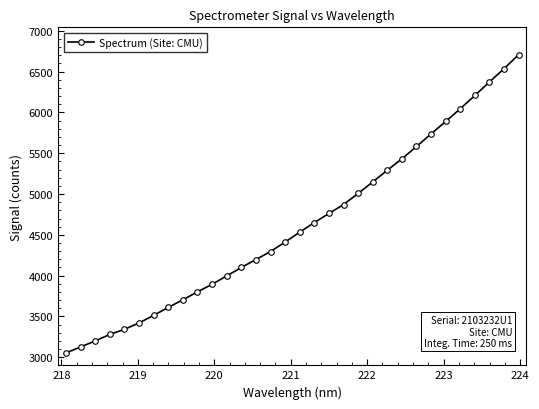

What is the difference between the second highest and minimum values?

3482.2